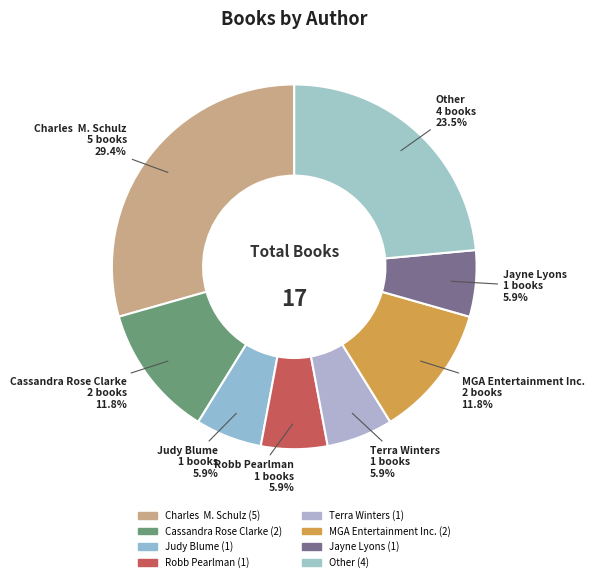

Do Judy Blume and Other together represent more than half of the pie?

No